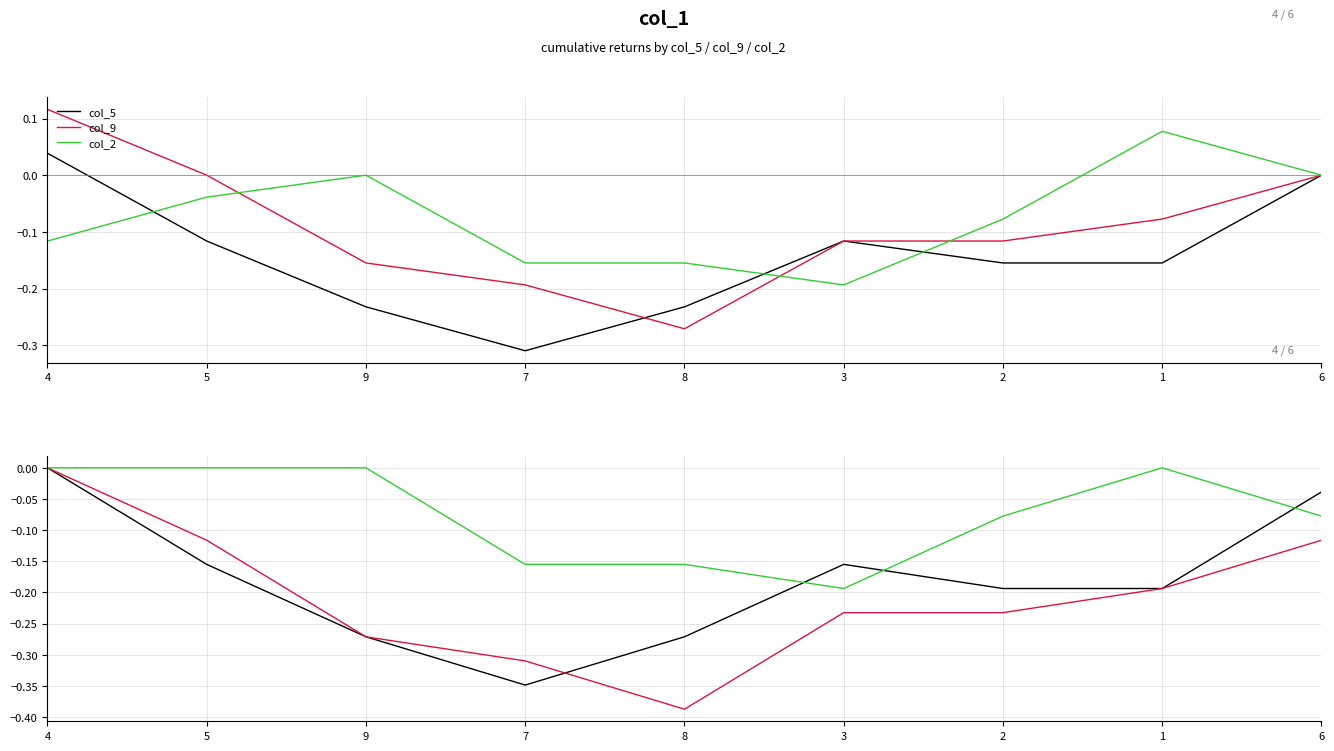

True or false: col_5 has more than 0 points higher than both neighbors.

True